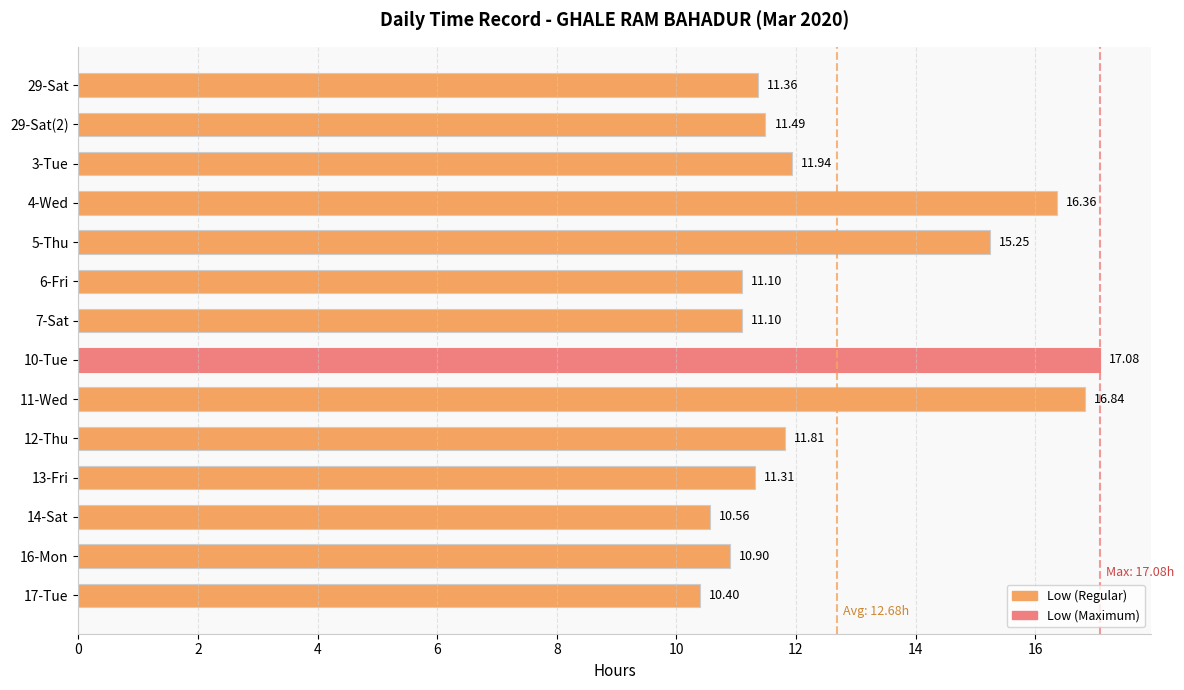

What is the change in value from 7-Sat to 17-Tue?

-0.7